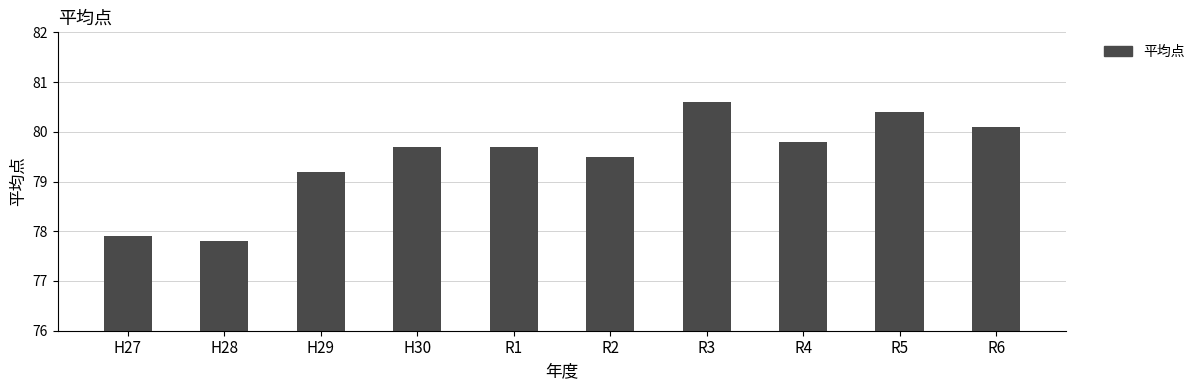

What value does the data have at H29?

79.2